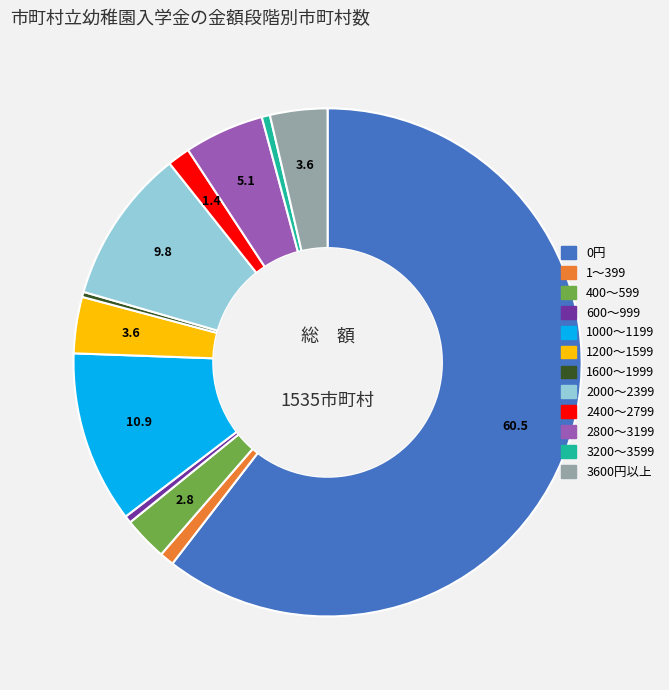

Combined, do 3200～3599 and 2800～3199 account for over 50%?

No